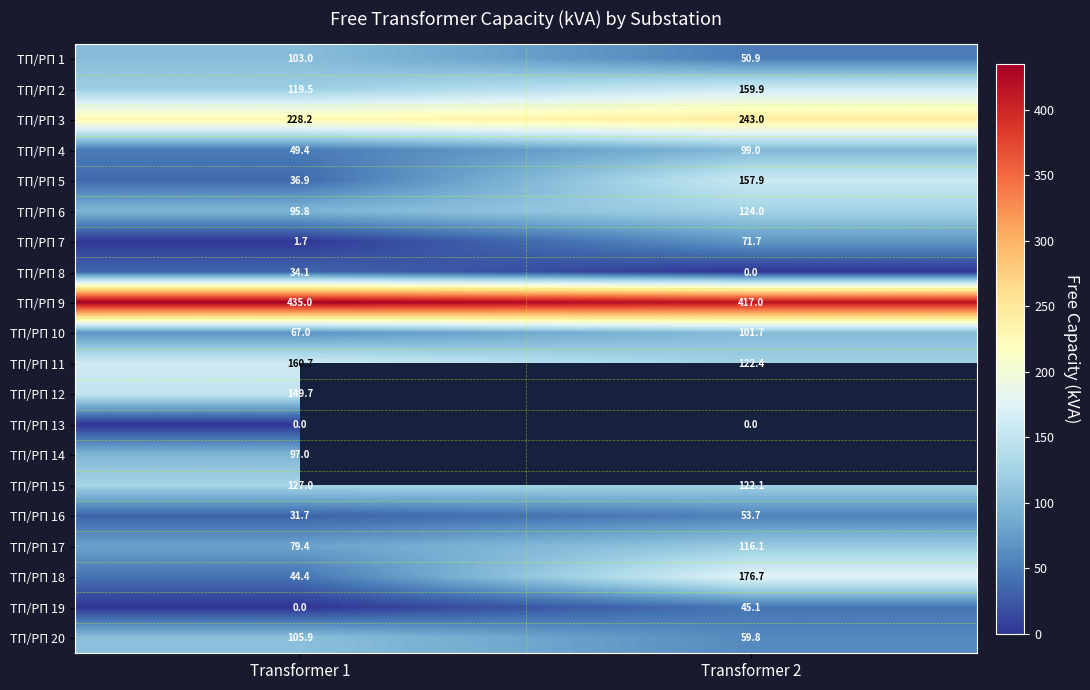

At which label does ТП/РП 8 reach its peak?

Transformer 1